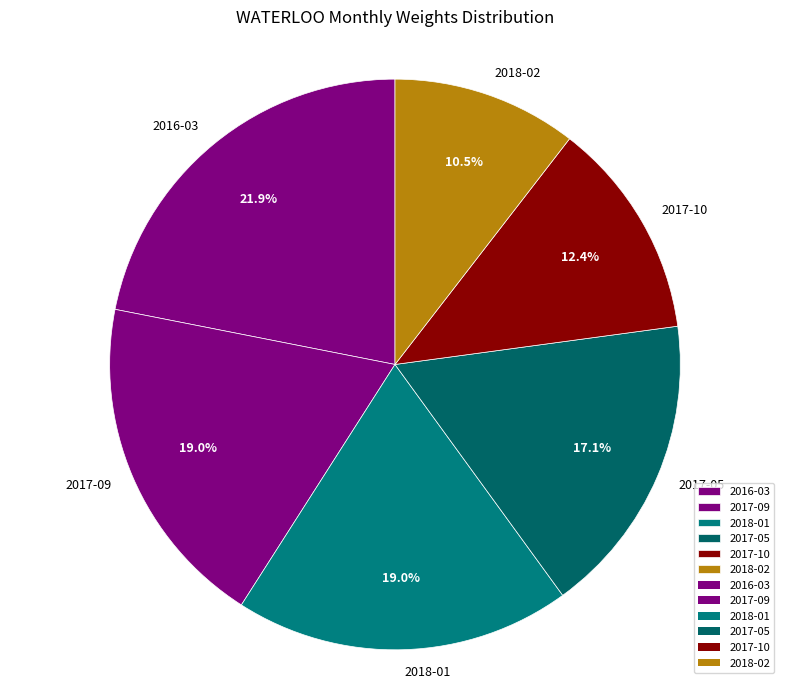

Approximately how many times larger is the value at 2017-05 compared to 2017-09?

0.9